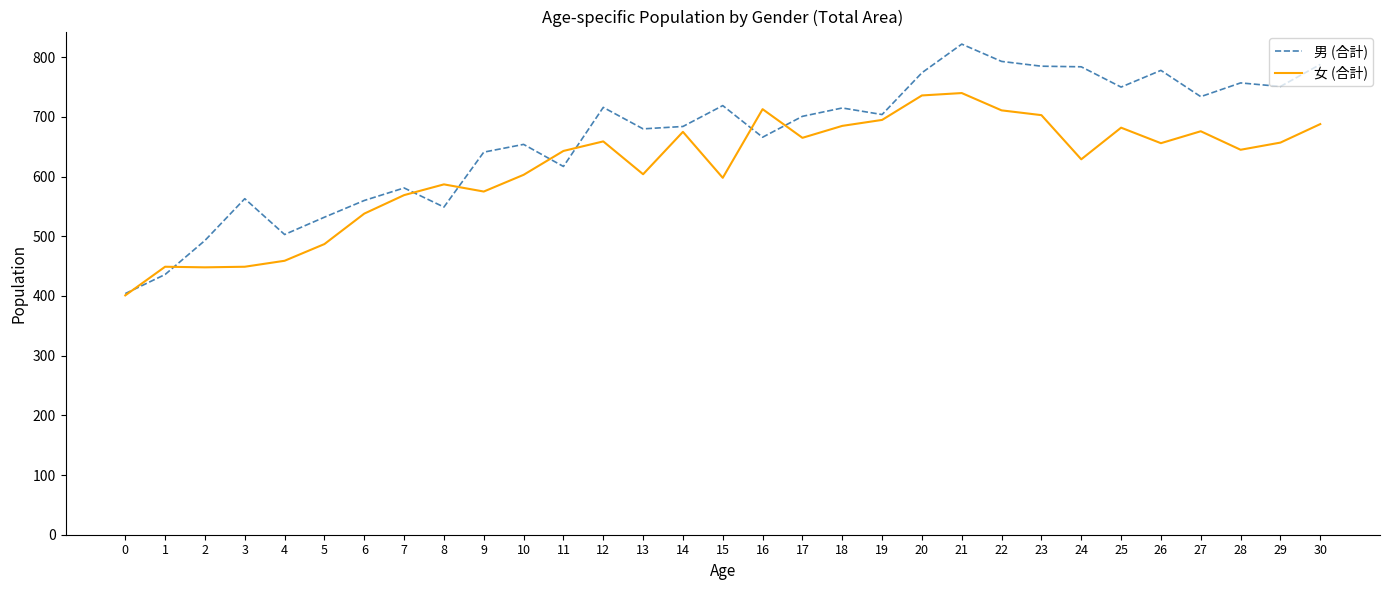

Rank the series by their maximum value, from lowest to highest.

女 (合計), 男 (合計)